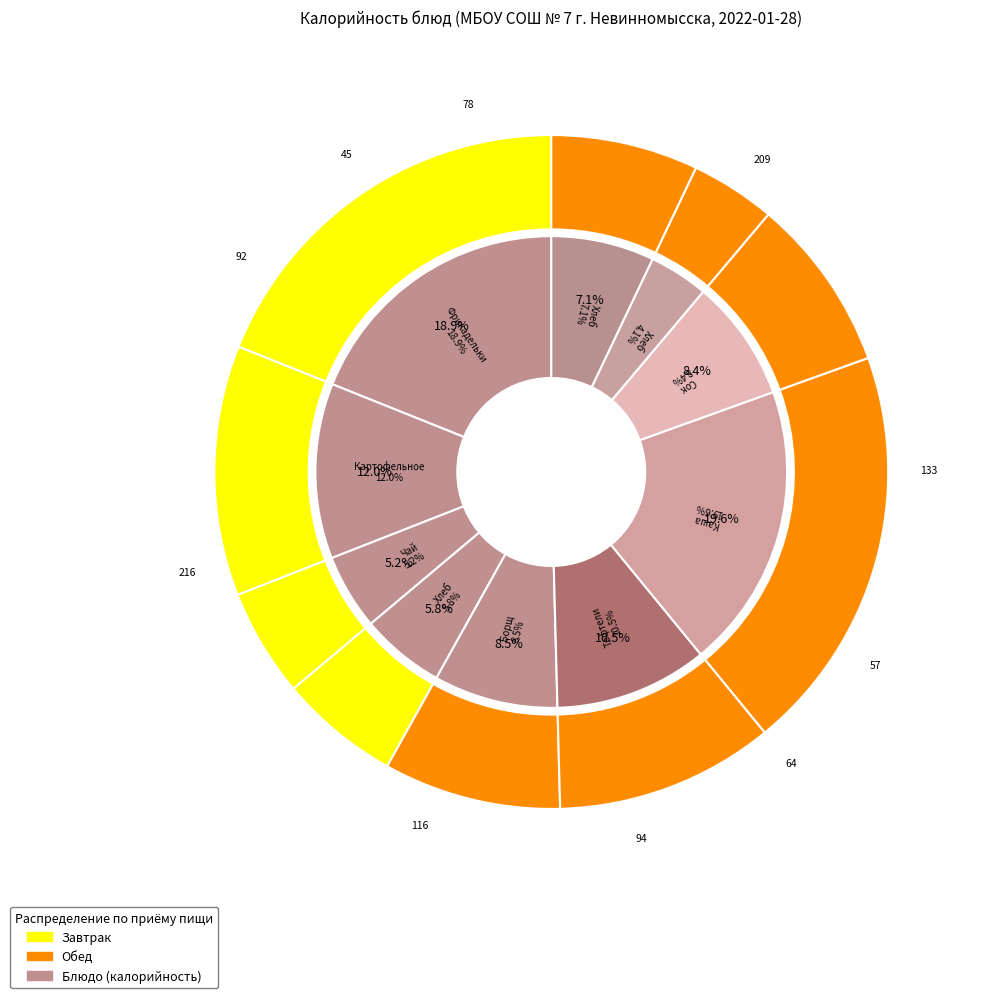

How much of the chart is everything except Каша рисовая?

80.4%